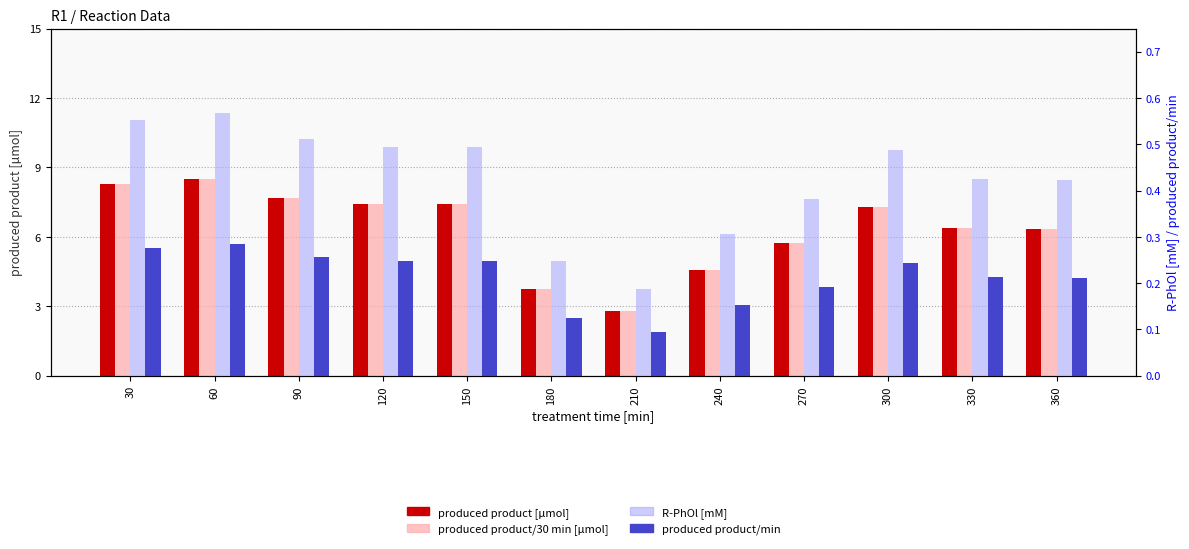

What is the total value across all series at 240?

9.6